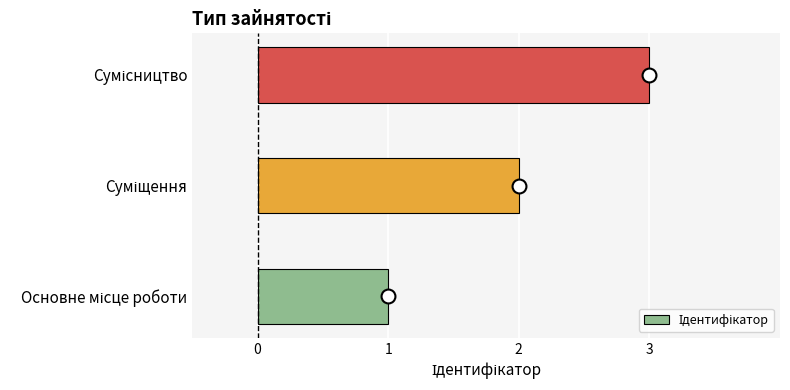

What is the sum of all values?

6